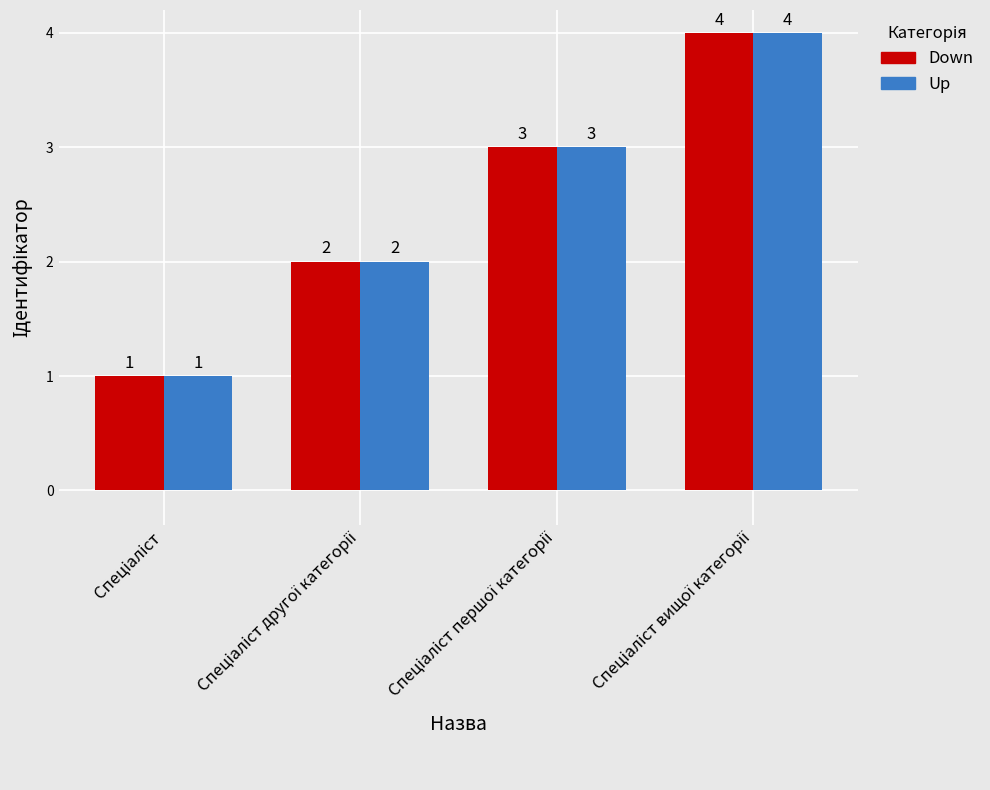

How many groups of bars are there?

4